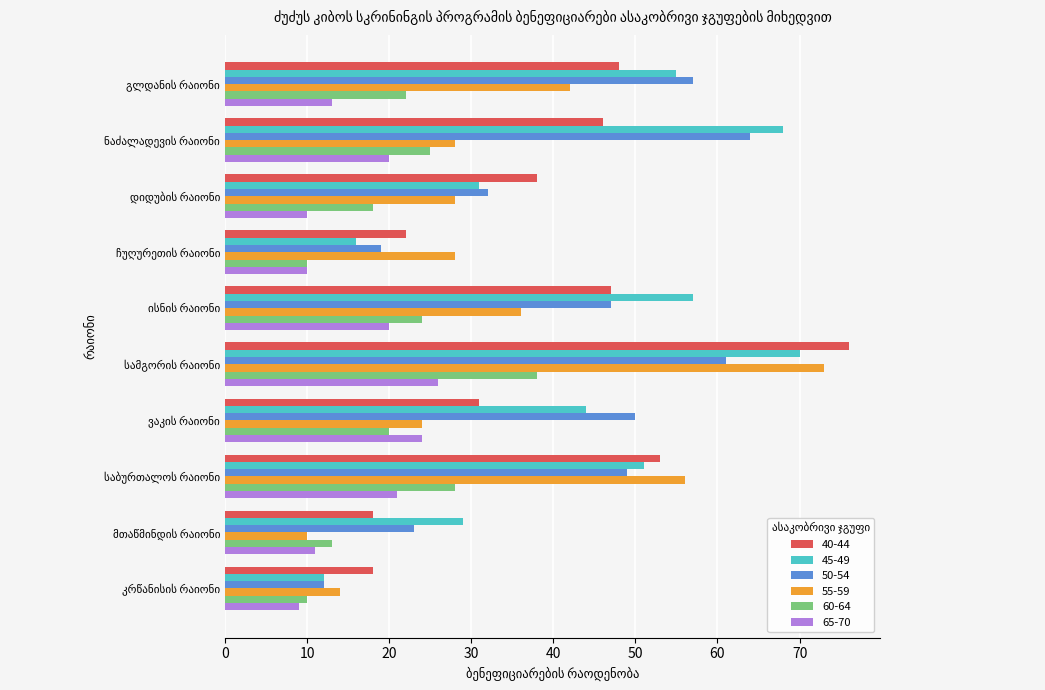

At how many categories does at least one series exceed 15?

10